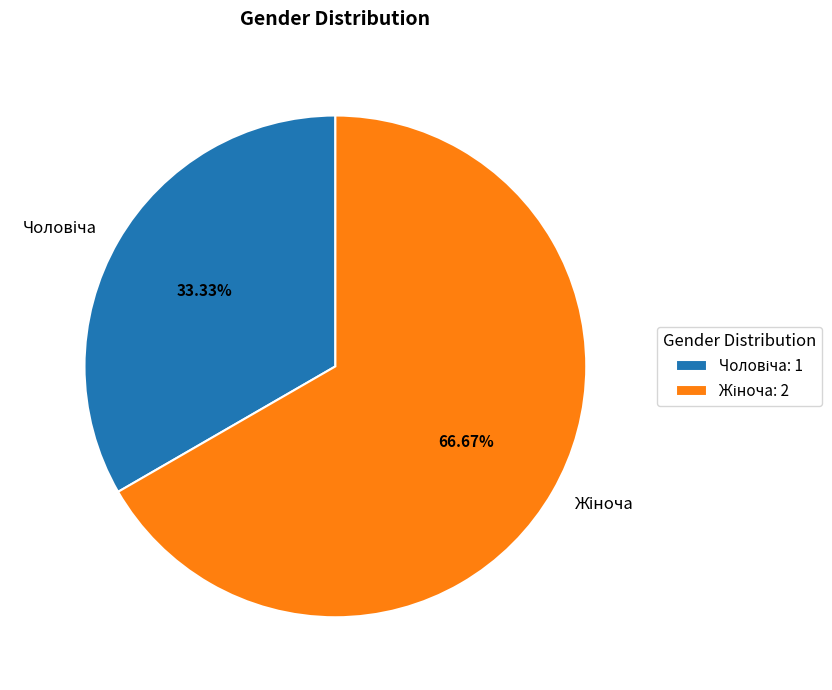

Does any single category account for the majority?

Yes